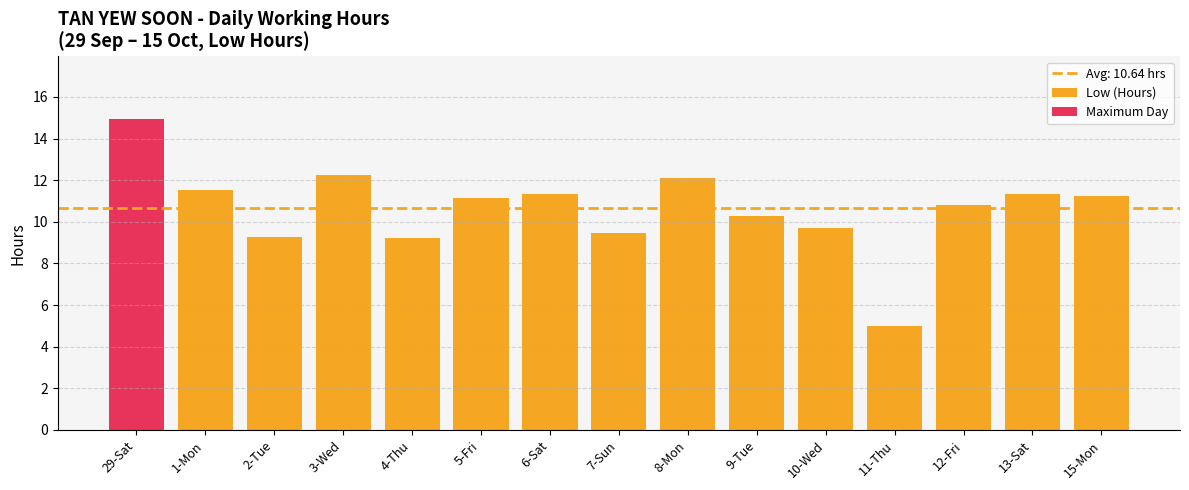

How many data points are less than 11?

7